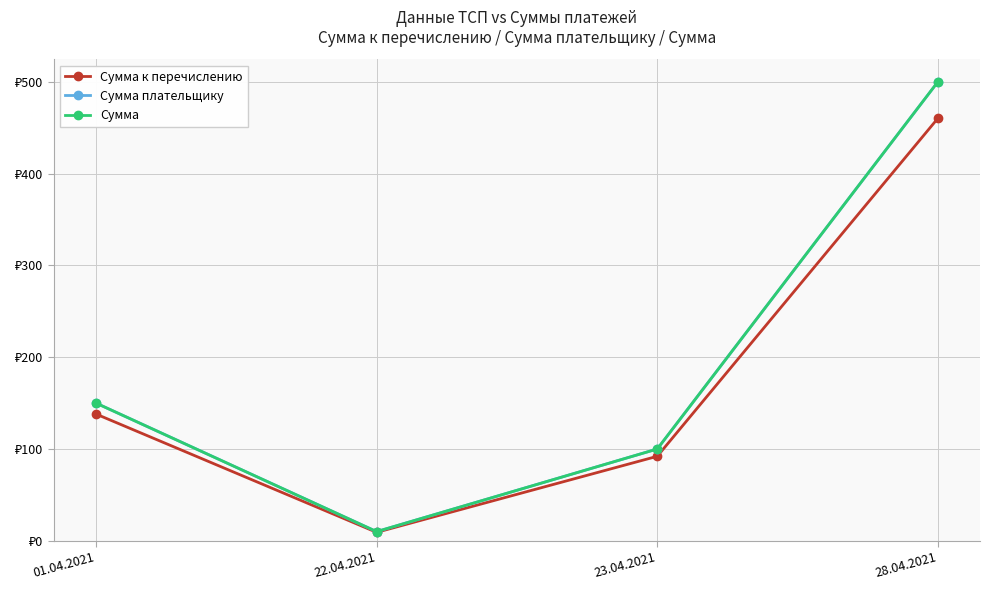

Does the chart have visible grid lines?

Yes